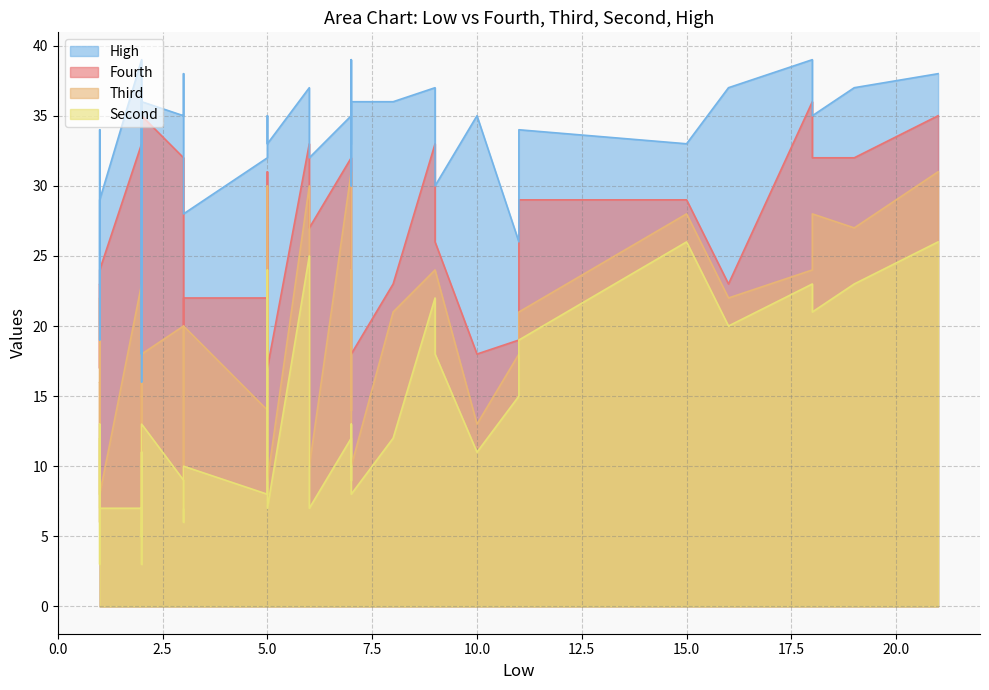

At which label is Second closest to 14?

2